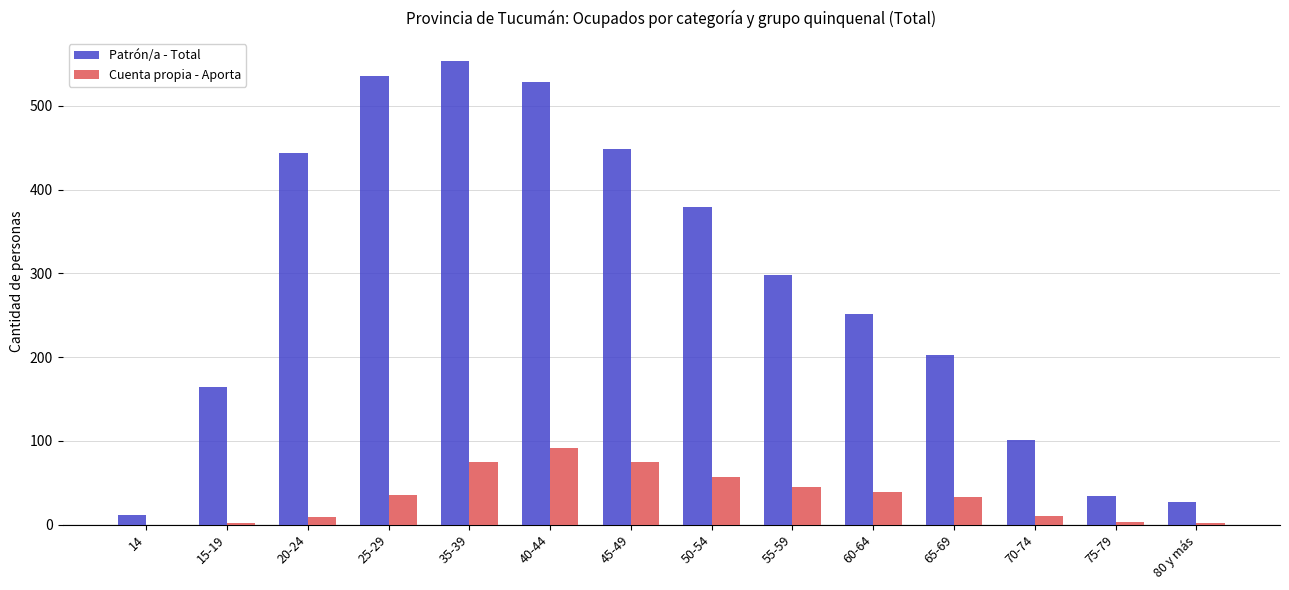

Is the value of Cuenta propia - Aporta at 50-54 greater than the value of Patrón/a - Total at 45-49?

No